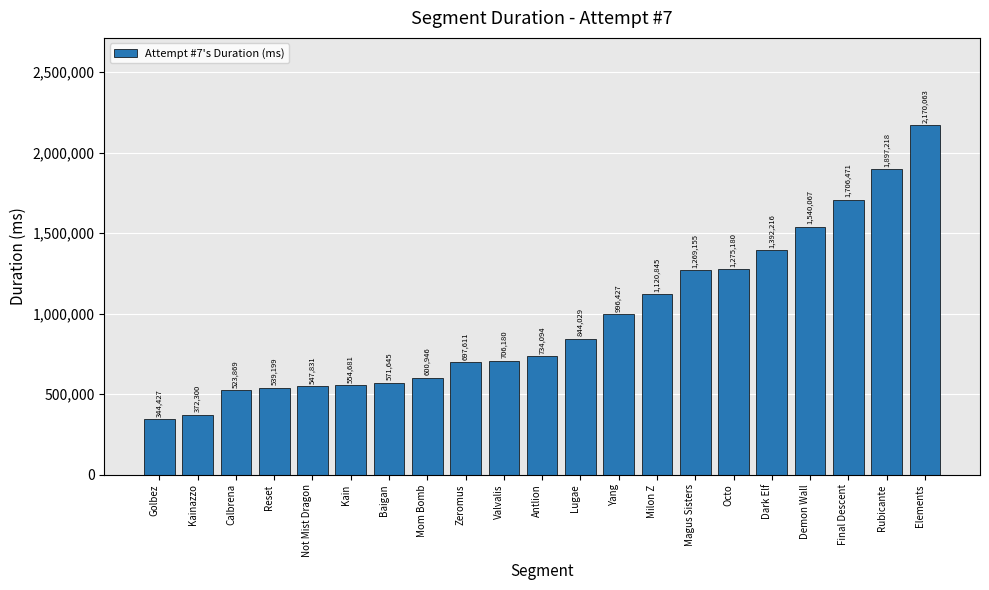

What is the label of the 9th bar from the right?

Yang